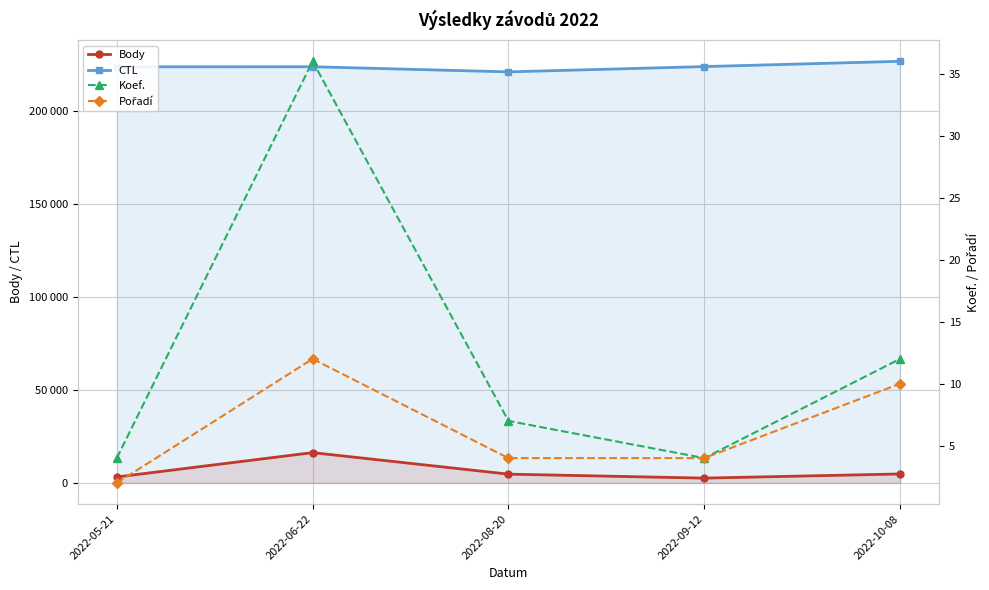

What is the value of the Body point at the 5th from the left?

4824